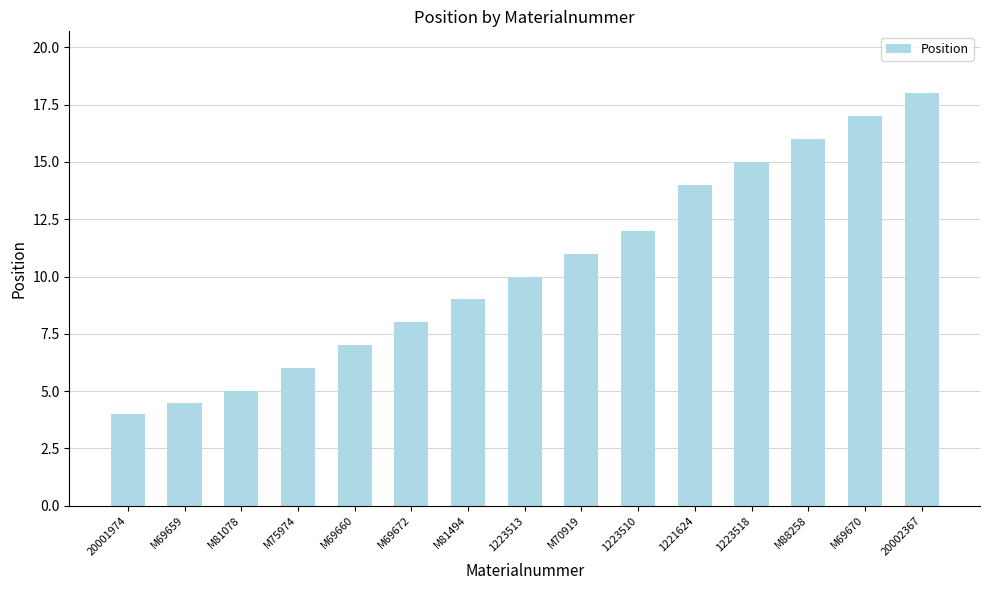

Reading left to right, what are all the values shown in this chart?

20001974=4.0	M69659=4.5	M81078=5.0	M75974=6.0	M69660=7.0	M69672=8.0	M81494=9.0	1223513=10.0	M70919=11.0	1223510=12.0	1221624=14.0	1223518=15.0	M88258=16.0	M69670=17.0	20002367=18.0